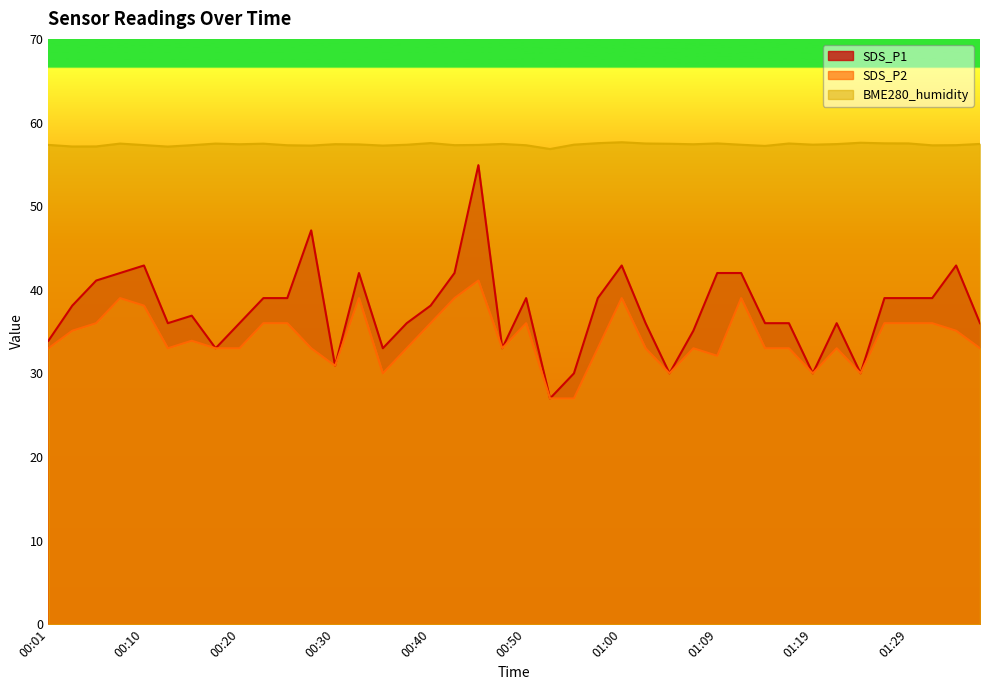

What is the value of the BME280_humidity point at the 40th from the left?

57.4